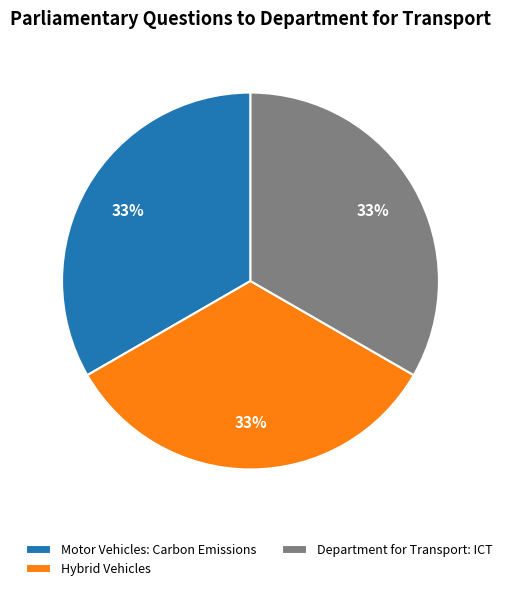

True or false: Department for Transport: ICT accounts for 33% of the total.

True